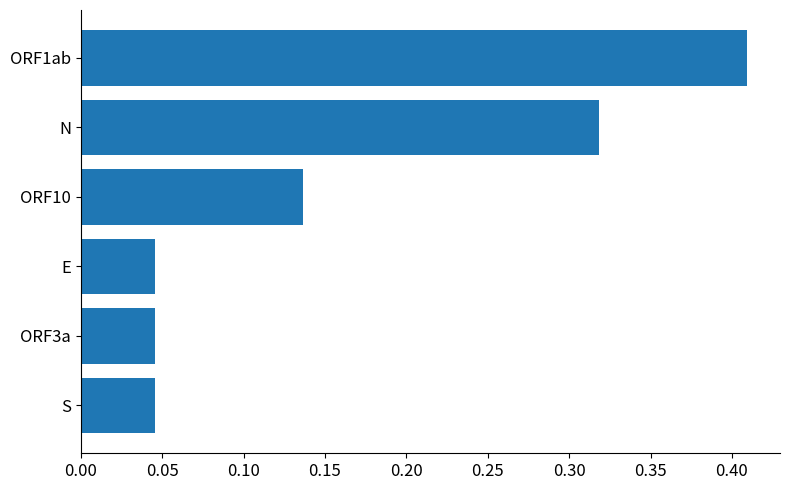

At which category does the chart reach its peak across all series?

ORF1ab